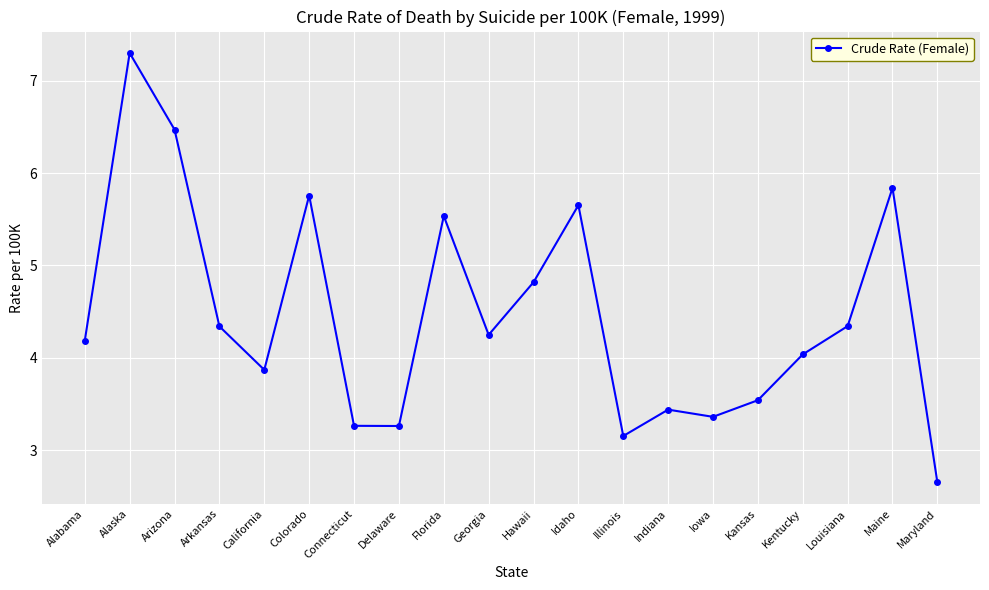

How many interior local peaks (higher than both neighbors) does the data have?

6